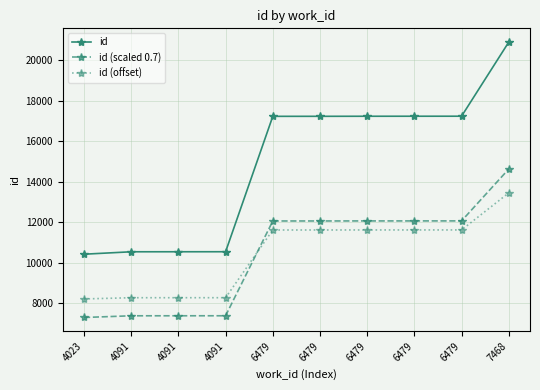

What is the value of the id (offset) point at the 1st from the left?

8209.0